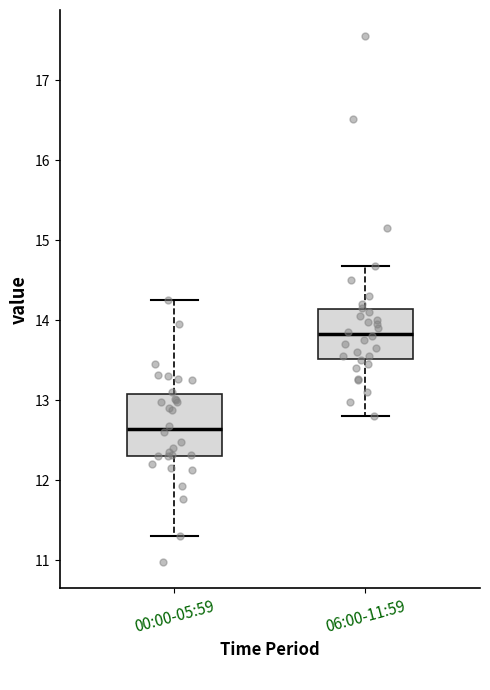

Comparing the boxes themselves (not the whiskers), which one is the tallest?

00:00-05:59